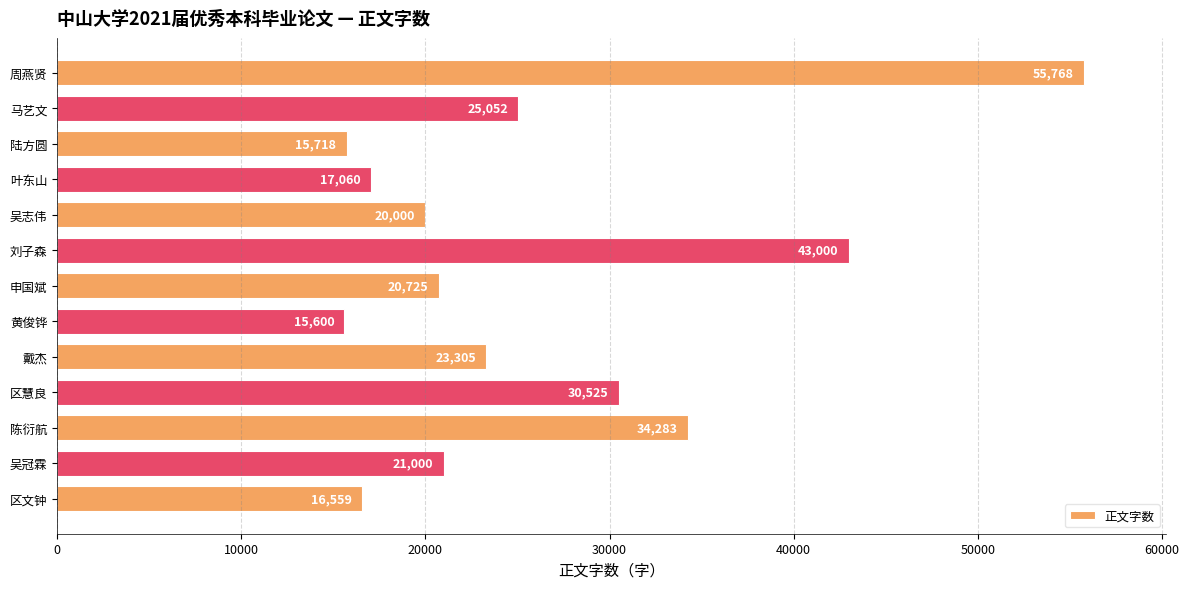

Which category has the lowest value across all series?

黄俊铧